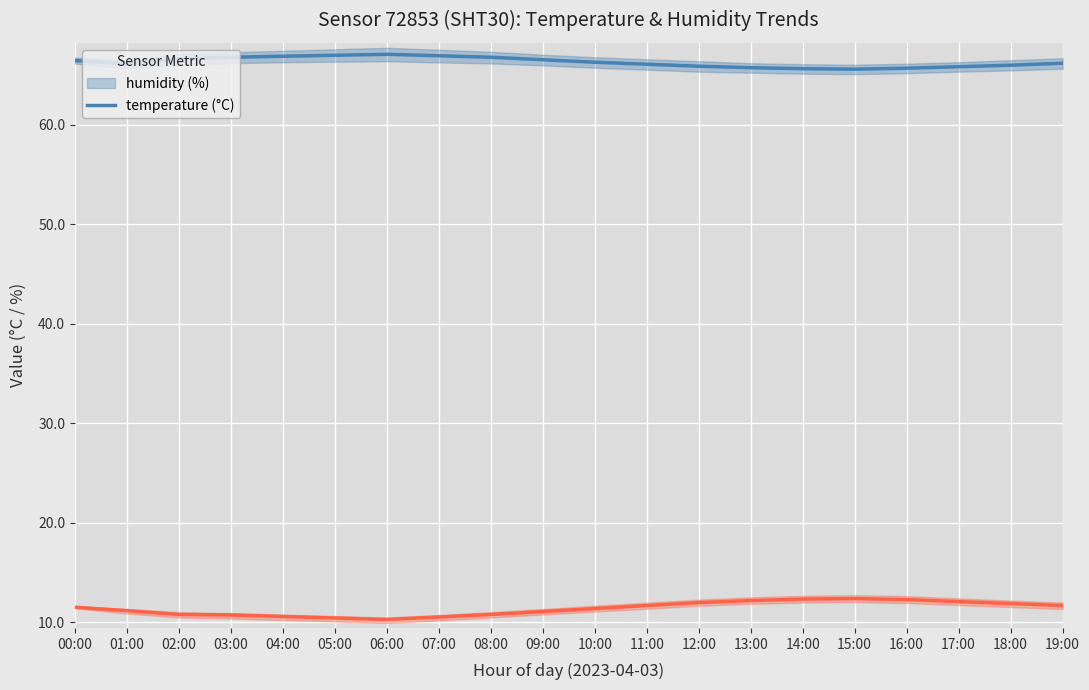

Rank the categories by humidity value from highest to lowest.

06:00, 05:00, 07:00, 04:00, 03:00, 08:00, 02:00, 09:00, 00:00, 10:00, 19:00, 01:00, 11:00, 18:00, 12:00, 17:00, 13:00, 16:00, 14:00, 15:00